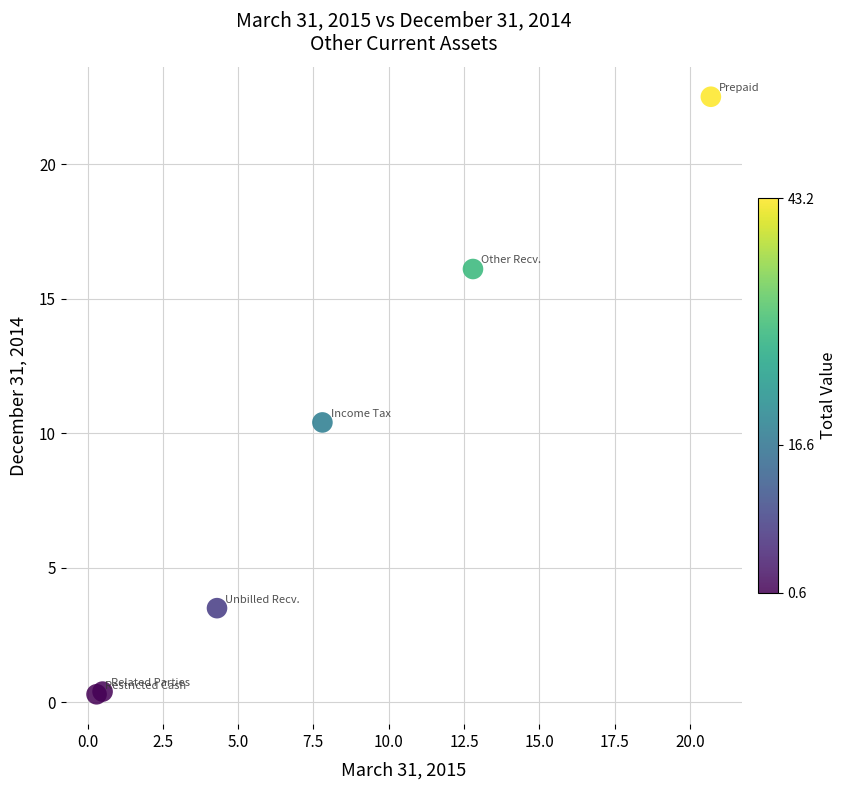

What Y value in the scatter plot is closest to 11?

10.4